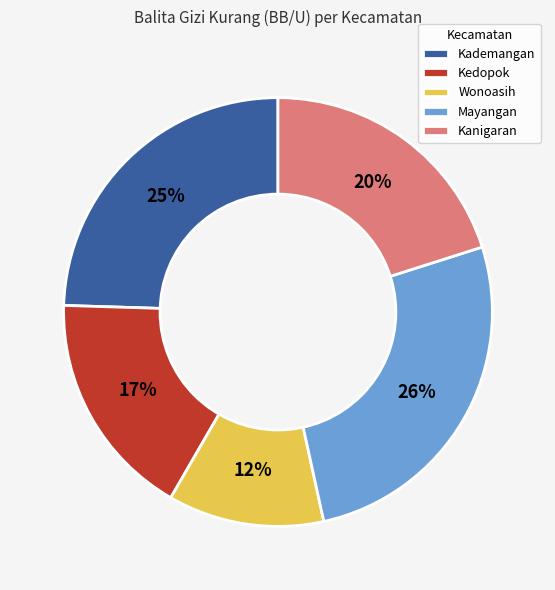

Rank the categories by value from lowest to highest.

Wonoasih, Kedopok, Kanigaran, Kademangan, Mayangan